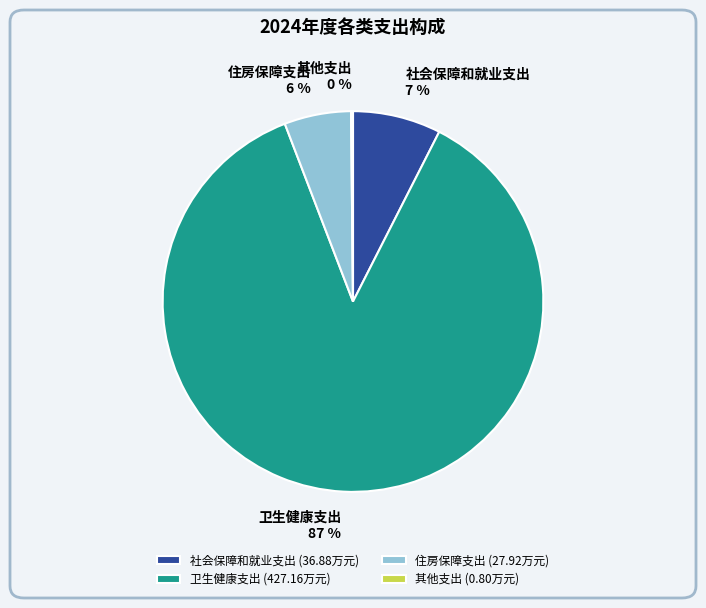

True or false: 卫生健康支出 accounts for 87% of the total.

True